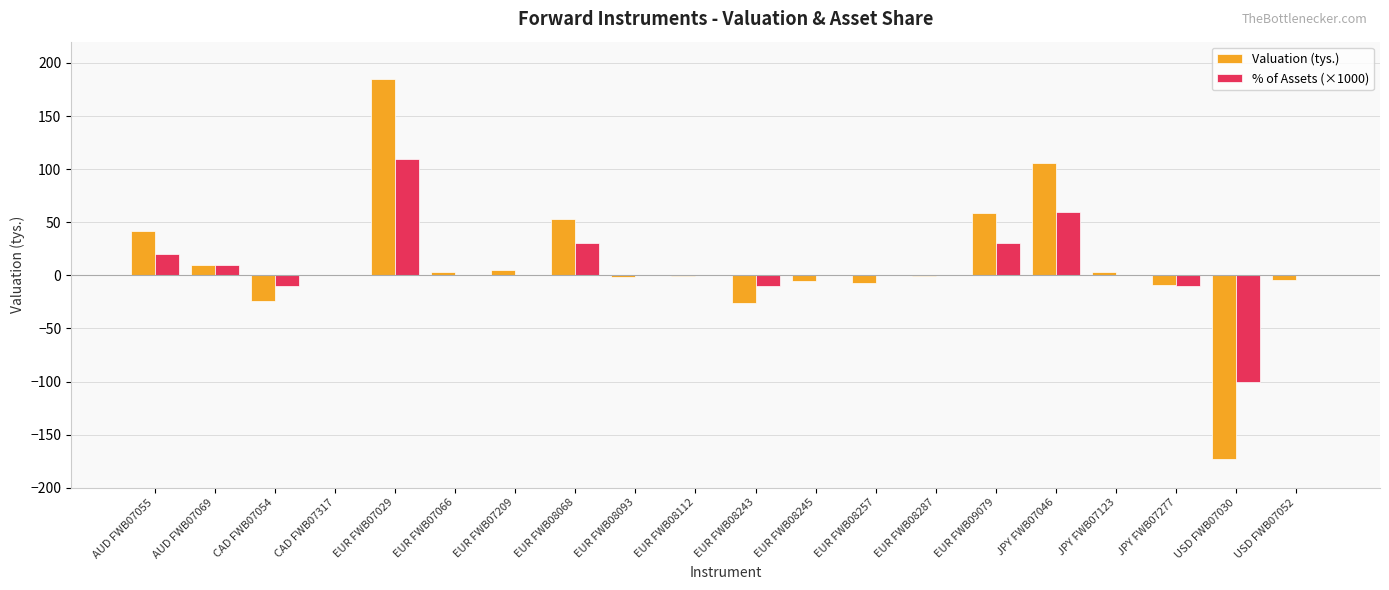

Which series has the largest total across all categories?

Valuation (tys.)